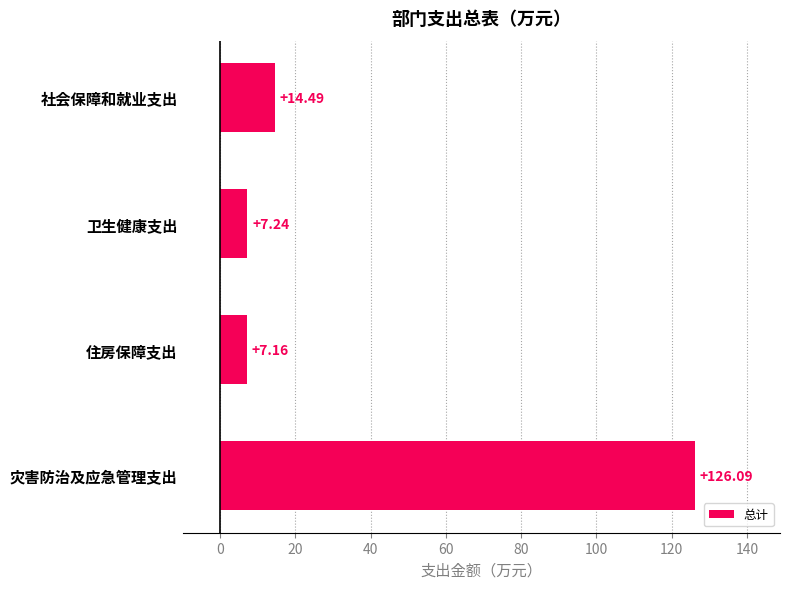

Are the bars grouped side by side (vs. stacked)?

No